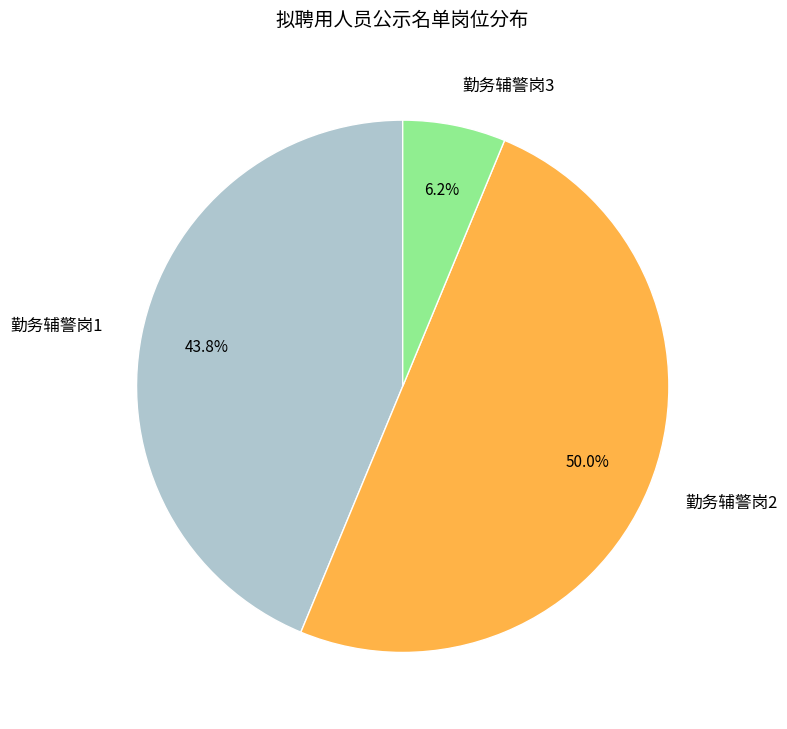

Which has a higher value, 勤务辅警岗3 or 勤务辅警岗2?

勤务辅警岗2